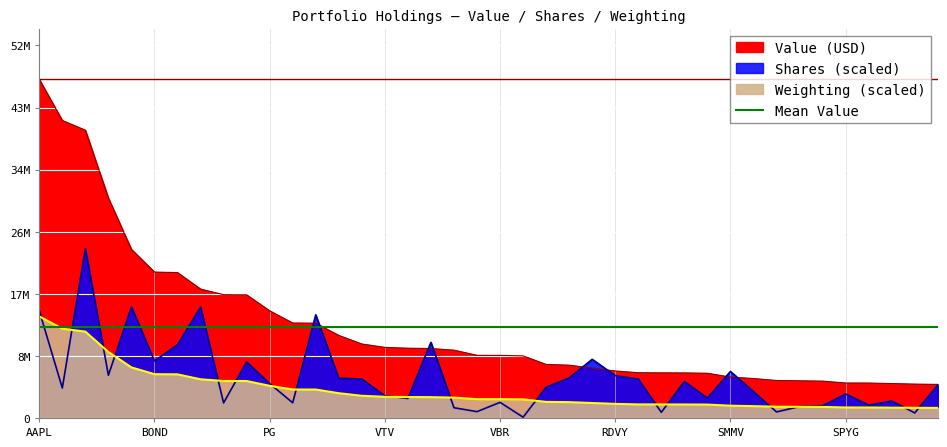

Rank the series at FTCS from lowest to highest value.

Weighting, Shares, Value